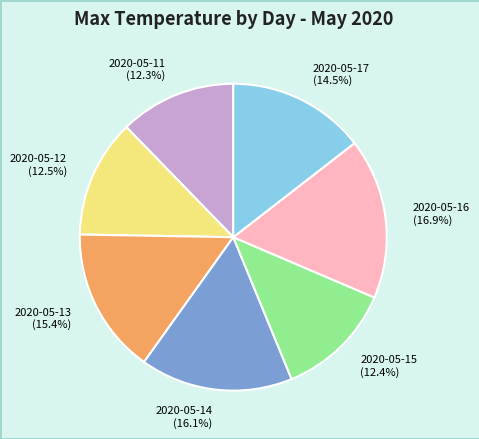

To the nearest percent, what is the average slice percentage?

14%